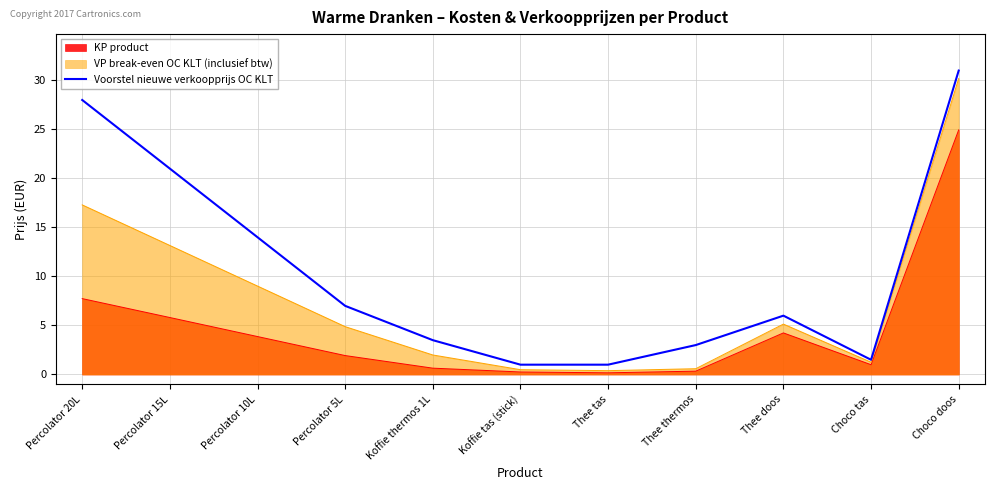

At which category does the chart reach its minimum across all series?

Koffie tas (stick)